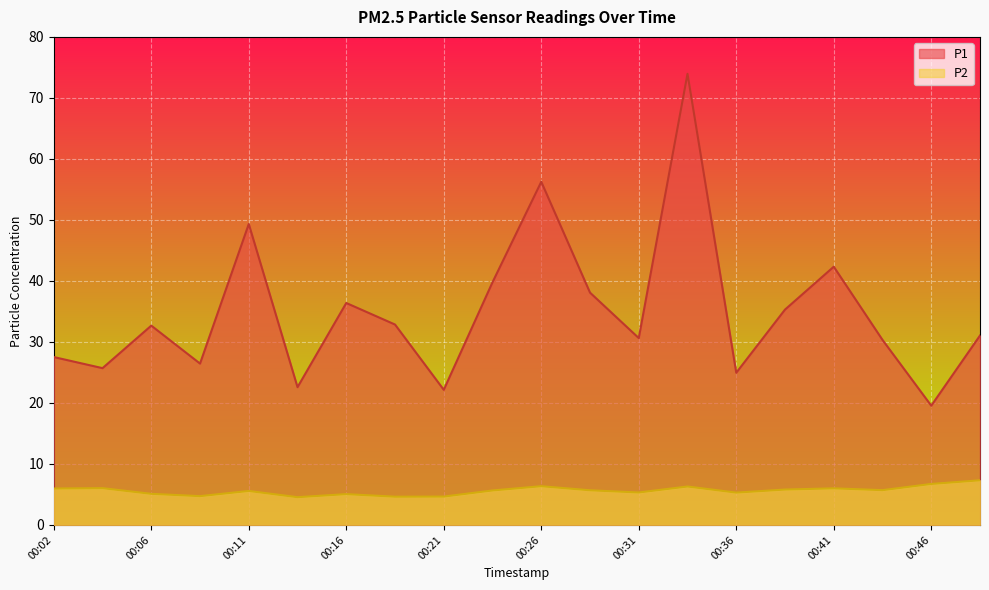

What is the maximum value shown in the chart?

74.0